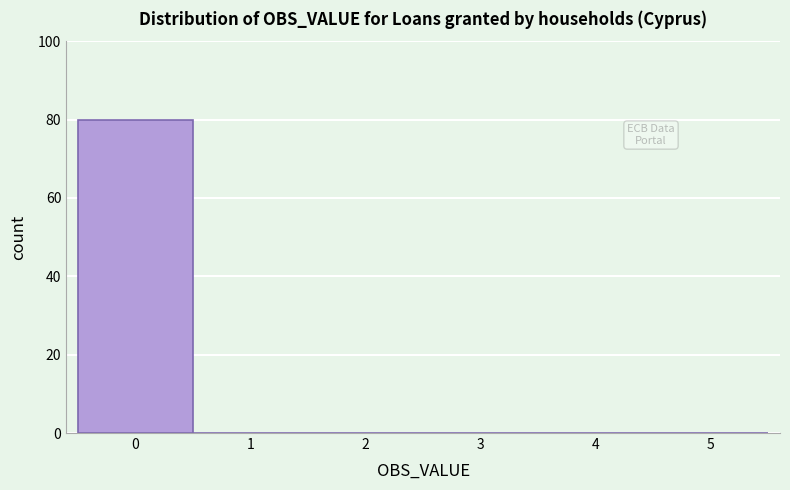

Over which range of the x-axis is the bar tallest?

-0.5 to 0.5